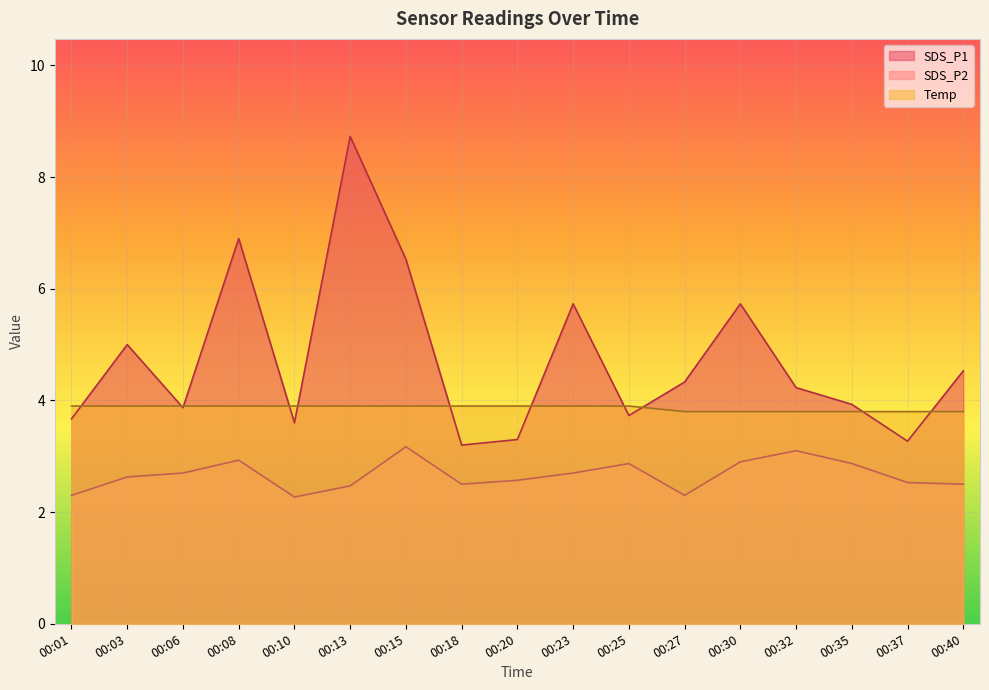

True or false: Temp and SDS_P2 cross at least once.

False